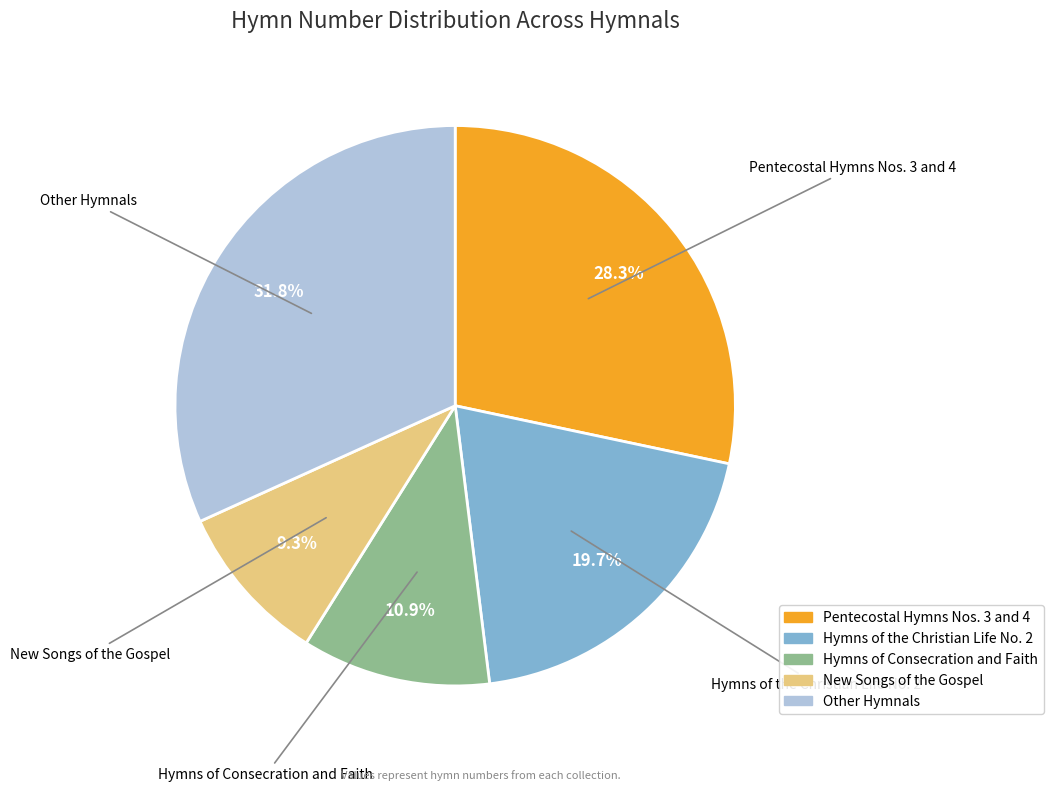

Does any single category account for the majority?

No